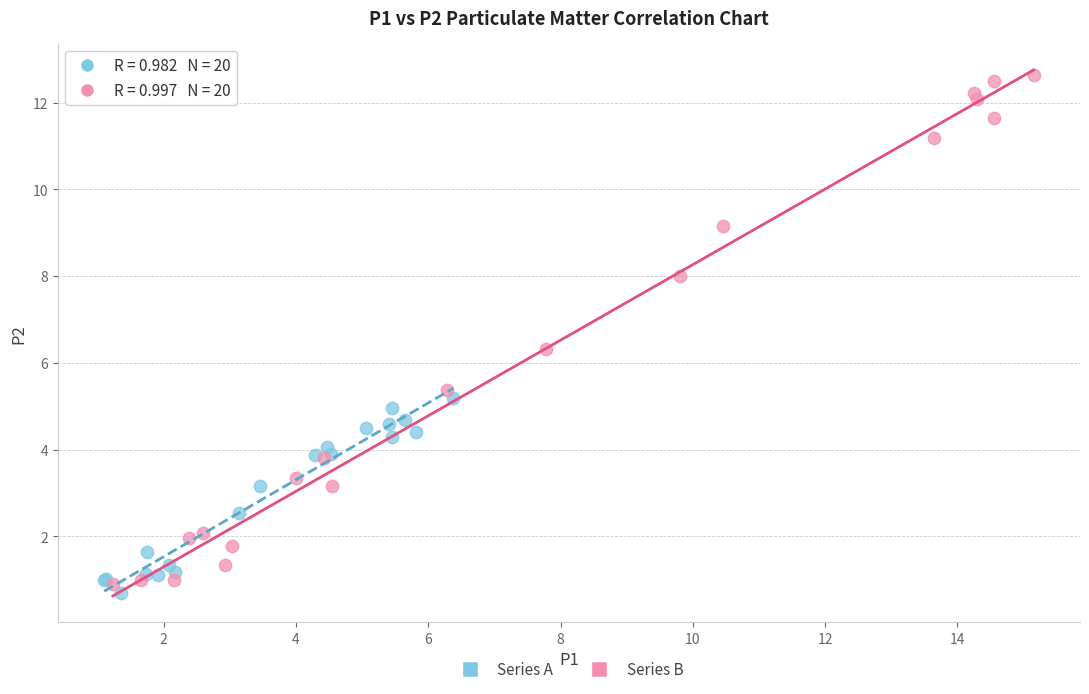

Which series contains the highest Y value?

Series B